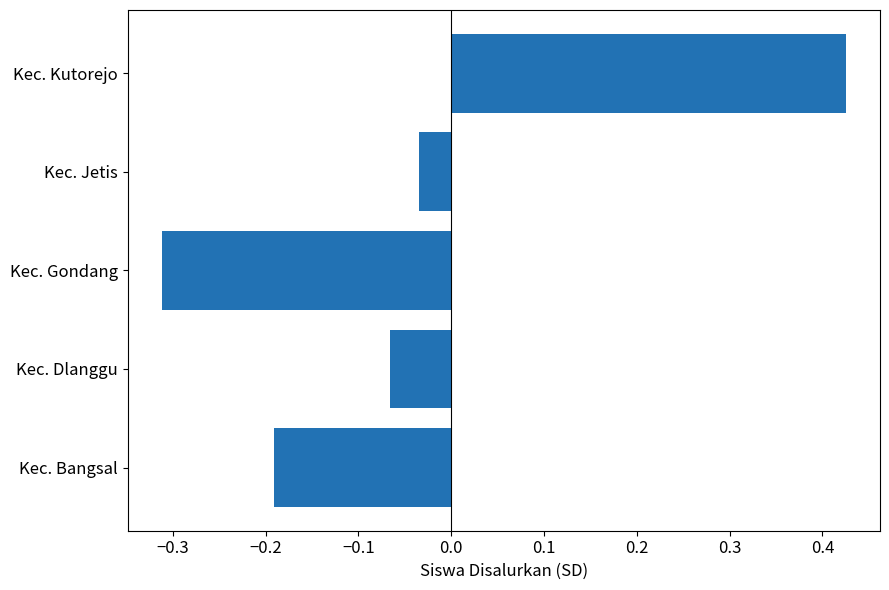

At which label is the value closest to 0?

Kec. Jetis